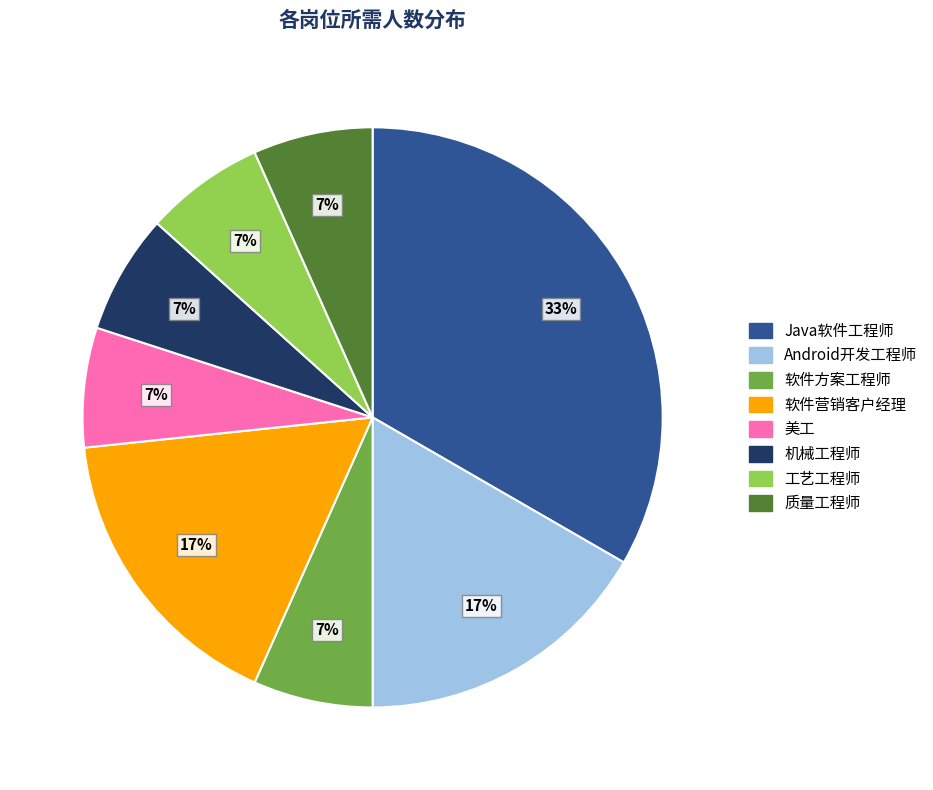

To the nearest percent, what portion does 软件方案工程师 represent?

7%